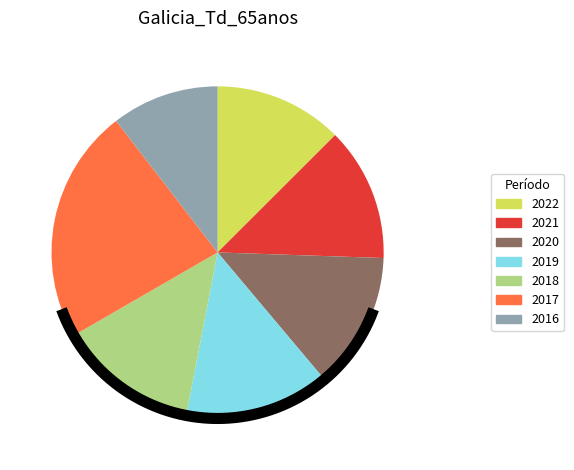

To the nearest percent, what is the difference between the 2021 and 2022 slice percentages?

1%